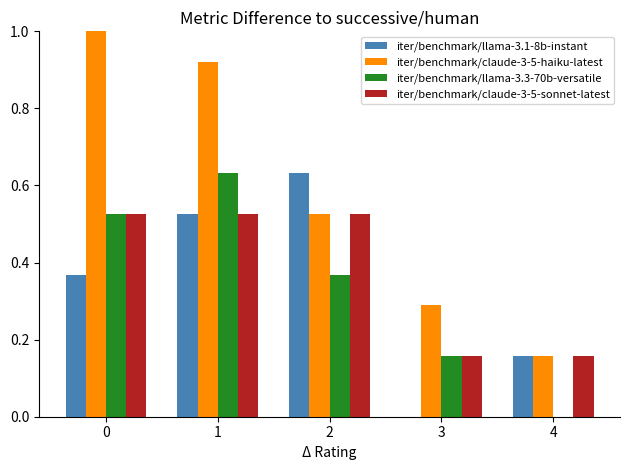

Which series has the largest total across all categories?

iter/benchmark/claude-3-5-haiku-latest